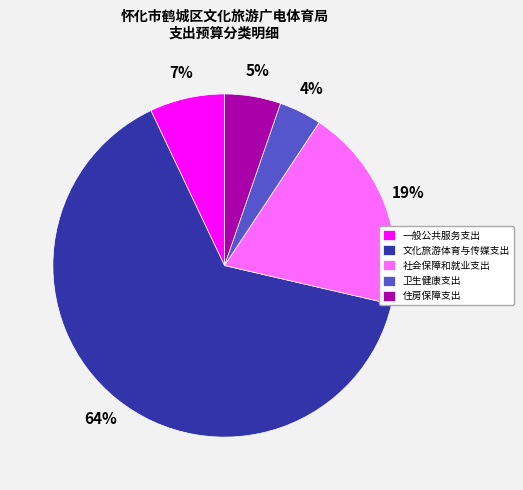

To the nearest percent, what is the average slice percentage?

20%